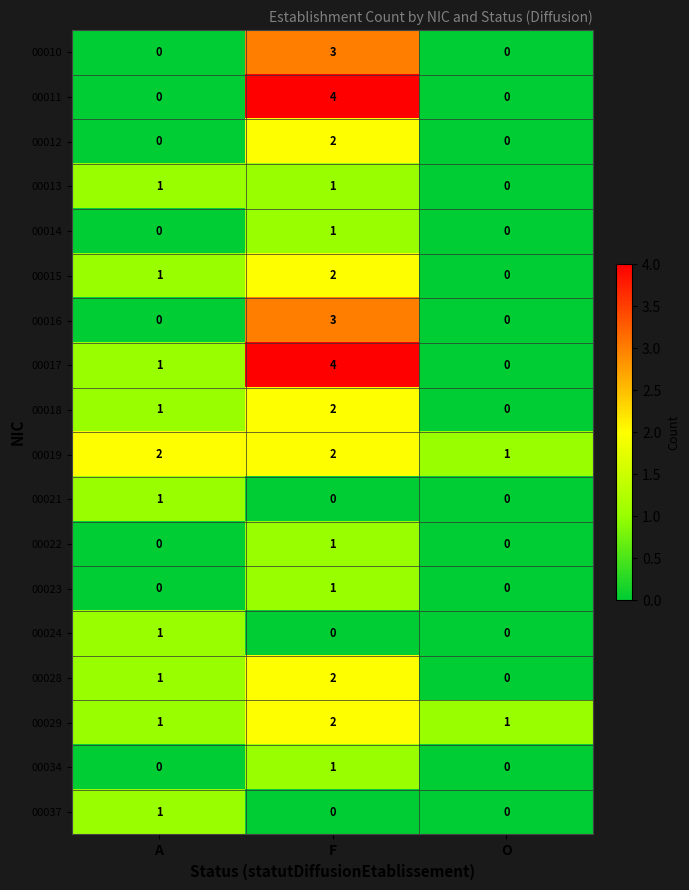

What is the spread (max minus min) of values at F?

4